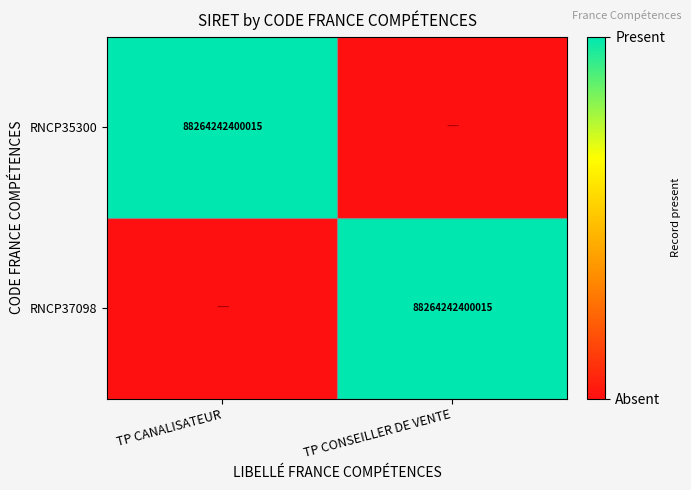

At how many categories does at least one series exceed 0?

2